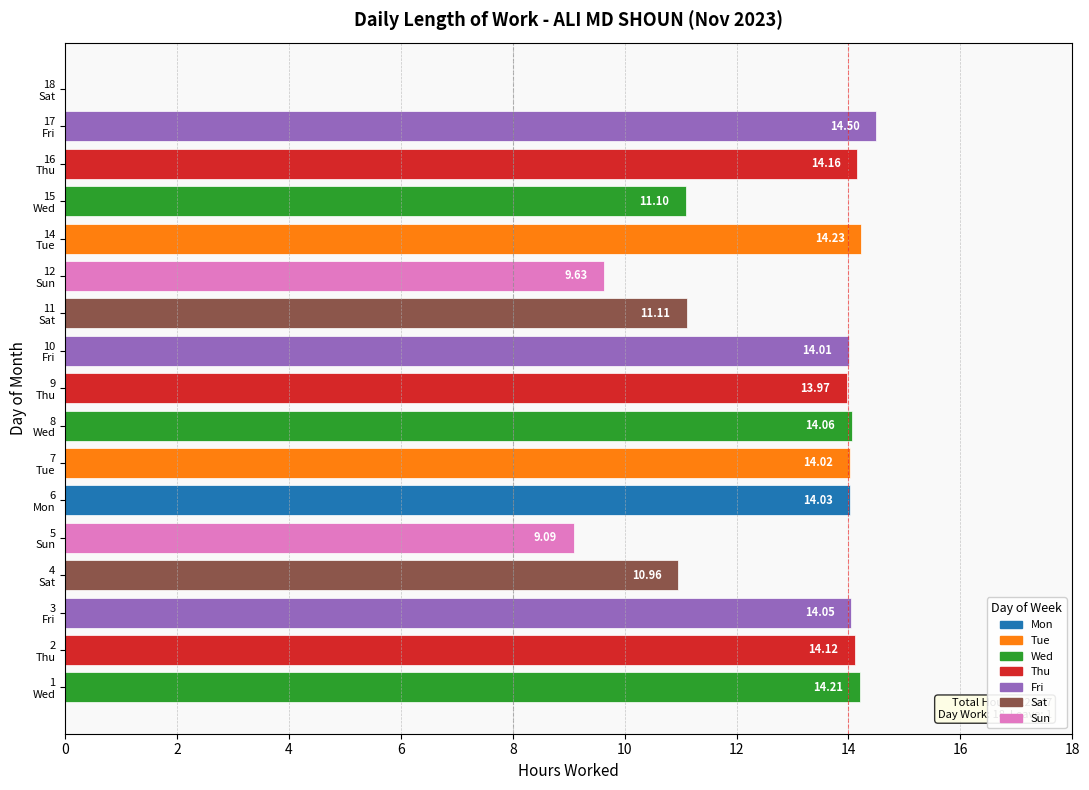

How many data points are above 14?

10